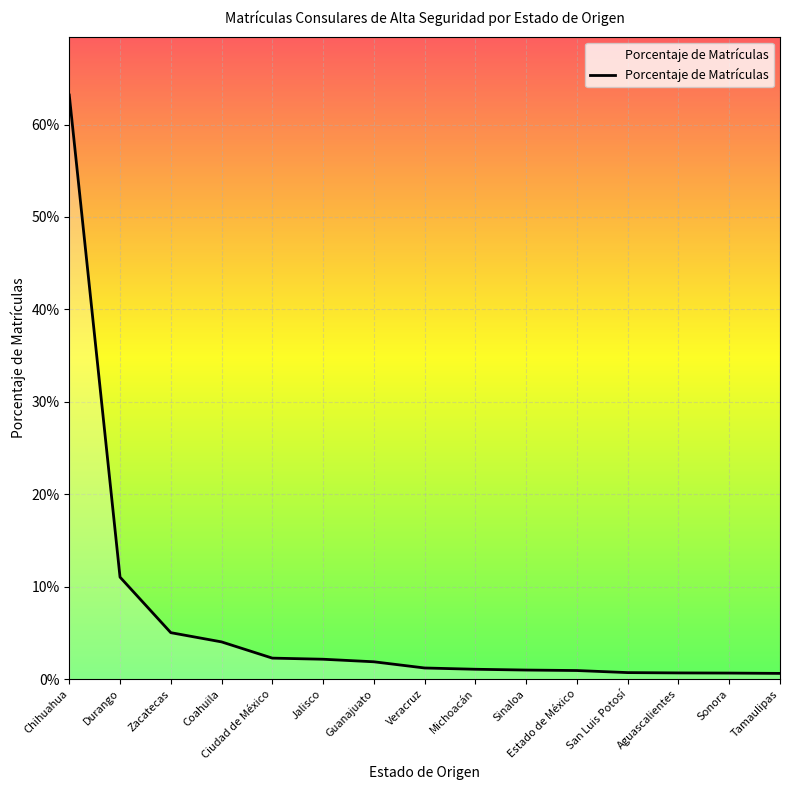

Does the chart have visible grid lines?

Yes